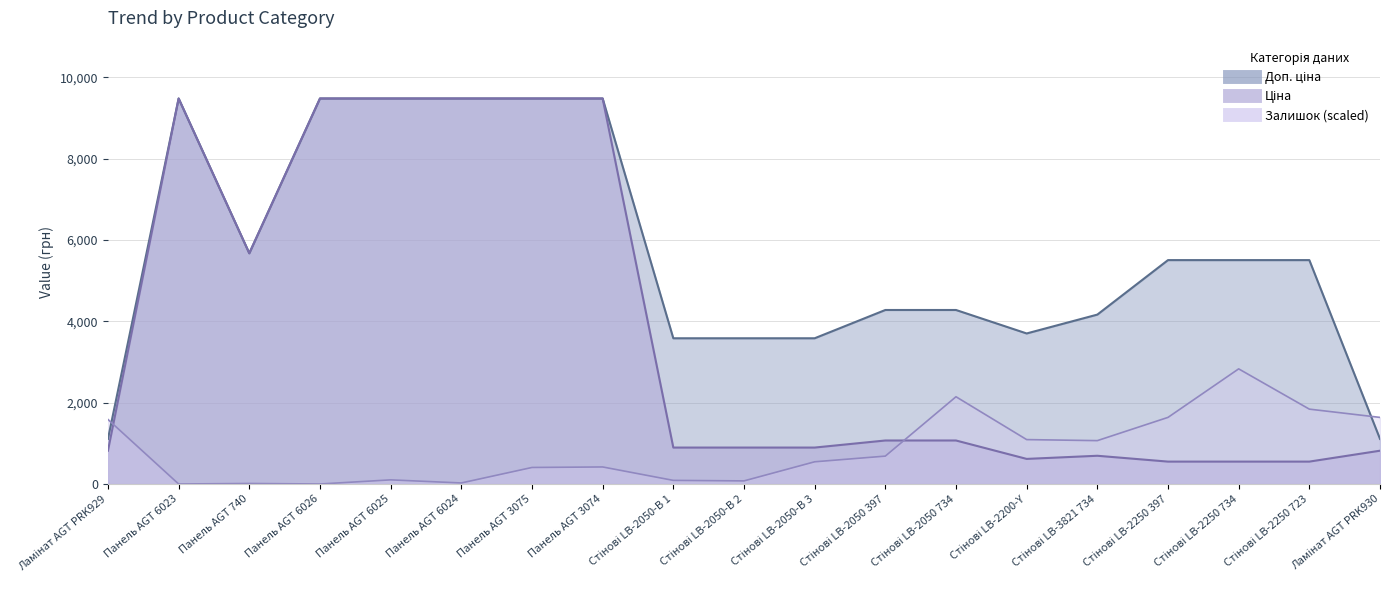

Reading left to right, list all the values displayed in this chart.

Ціна: Ламінат AGT PRK929=818.5	Панель AGT 6023=9480.1	Панель AGT 740=5673.8	Панель AGT 6026=9480.1	Панель AGT 6025=9480.1	Панель AGT 6024=9480.1	Панель AGT 3075=9480.1	Панель AGT 3074=9480.1	Стінові LB-2050-В 1=895.9	Стінові LB-2050-В 2=895.9	Стінові LB-2050-В 3=895.9	Стінові LB-2050 397=1069.8	Стінові LB-2050 734=1069.8	Стінові LB-2200-Y=617.0	Стінові LB-3821 734=694.3	Стінові LB-2250 397=550.6	Стінові LB-2250 734=550.6	Стінові LB-2250 723=550.6	Ламінат AGT PRK930=818.5
Доп. ціна: Ламінат AGT PRK929=1109.2	Панель AGT 6023=9480.1	Панель AGT 740=5673.8	Панель AGT 6026=9480.1	Панель AGT 6025=9480.1	Панель AGT 6024=9480.1	Панель AGT 3075=9480.1	Панель AGT 3074=9480.1	Стінові LB-2050-В 1=3583.6	Стінові LB-2050-В 2=3583.6	Стінові LB-2050-В 3=3583.6	Стінові LB-2050 397=4279.1	Стінові LB-2050 734=4279.1	Стінові LB-2200-Y=3701.9	Стінові LB-3821 734=4165.6	Стінові LB-2250 397=5505.8	Стінові LB-2250 734=5505.8	Стінові LB-2250 723=5505.8	Ламінат AGT PRK930=1109.2
Залишок: Ламінат AGT PRK929=1587.1	Панель AGT 6023=0.0	Панель AGT 740=12.7	Панель AGT 6026=0.0	Панель AGT 6025=101.6	Панель AGT 6024=25.4	Панель AGT 3075=406.3	Панель AGT 3074=419.0	Стінові LB-2050-В 1=88.9	Стінові LB-2050-В 2=76.2	Стінові LB-2050-В 3=546.0	Стінові LB-2050 397=685.6	Стінові LB-2050 734=2145.7	Стінові LB-2200-Y=1091.9	Стінові LB-3821 734=1066.5	Стінові LB-2250 397=1637.9	Стінові LB-2250 734=2831.3	Стінові LB-2250 723=1841.0	Ламінат AGT PRK930=1637.9